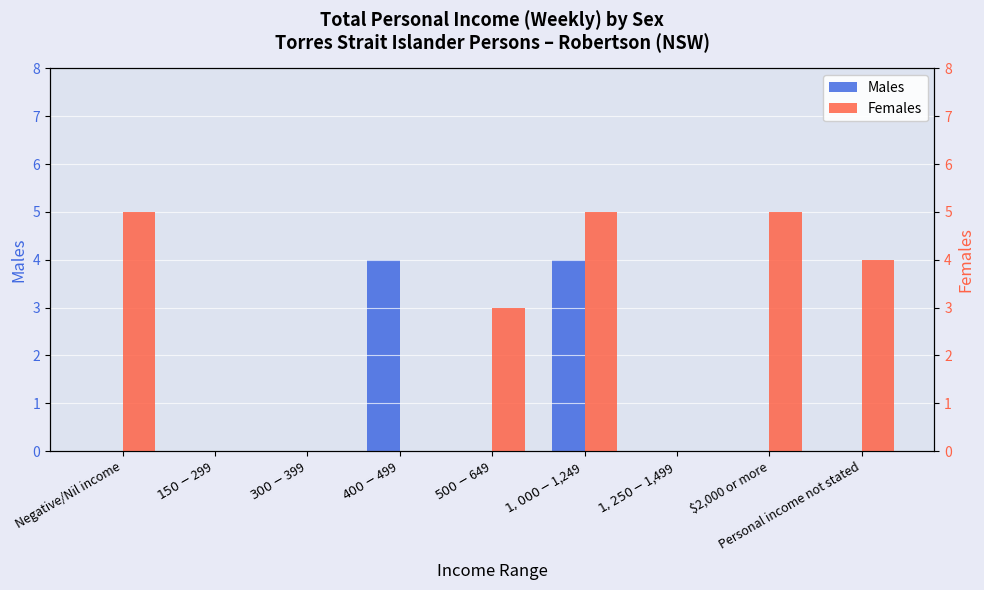

True or false: Males has a value of 0 at $150-$299.

True